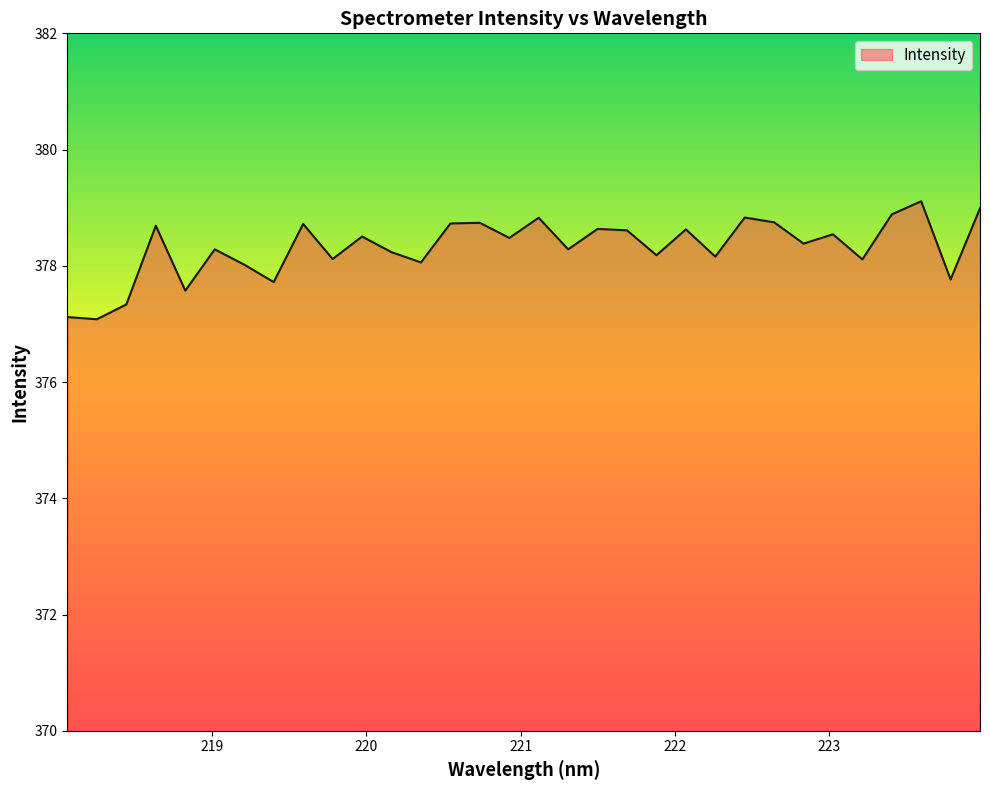

How many series are shown in this chart?

1